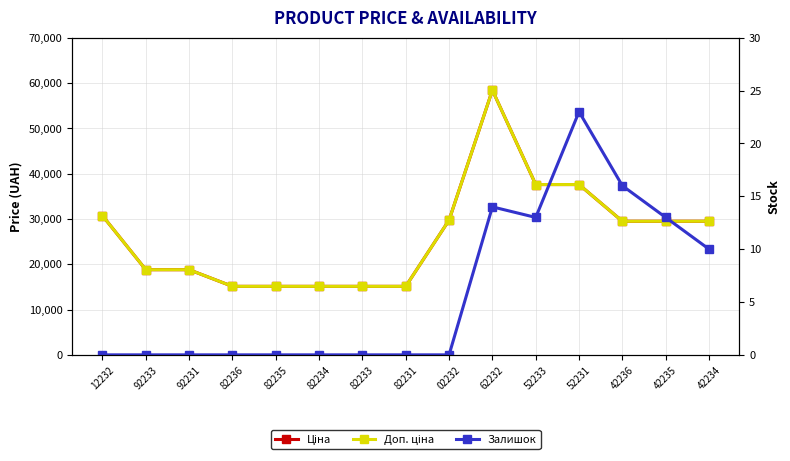

True or false: Ціна and Залишок intersect in this chart.

False